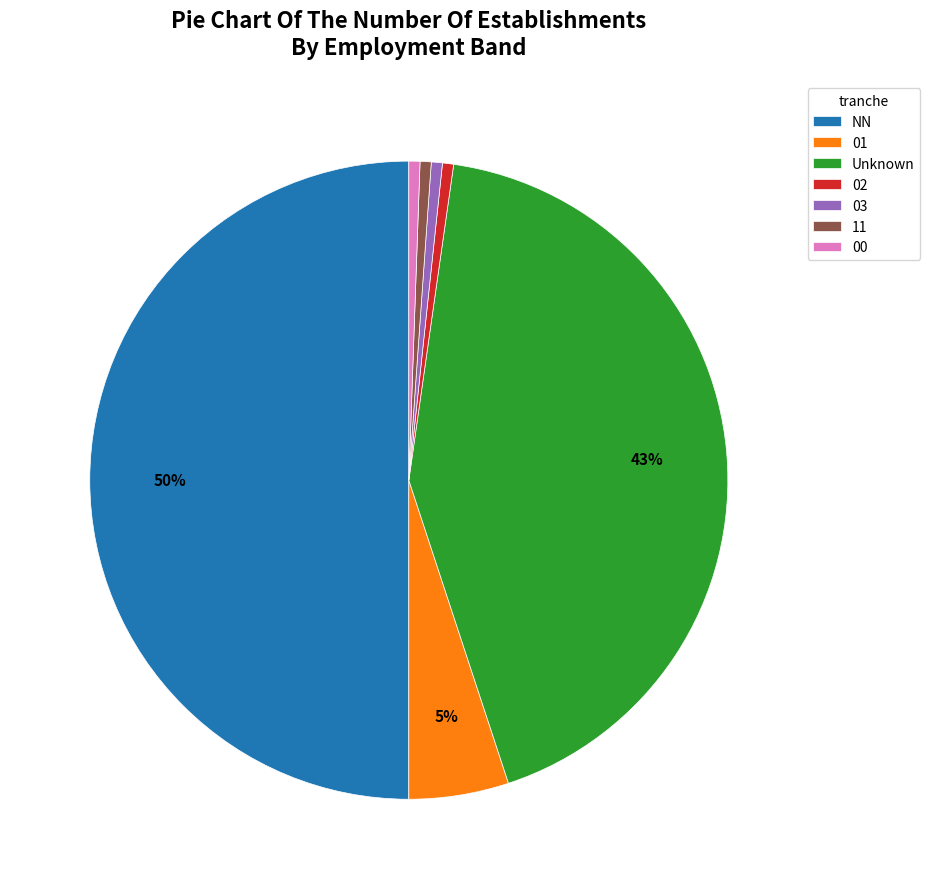

To the nearest percent, what portion does 11 represent?

1%